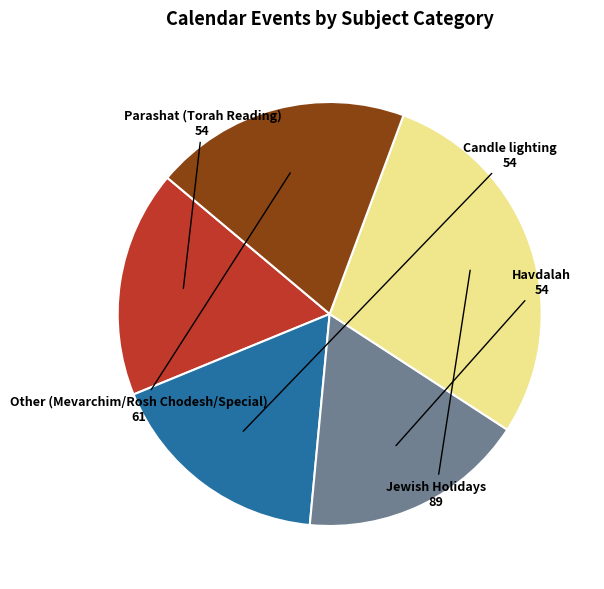

Count the number of slices in the pie.

5